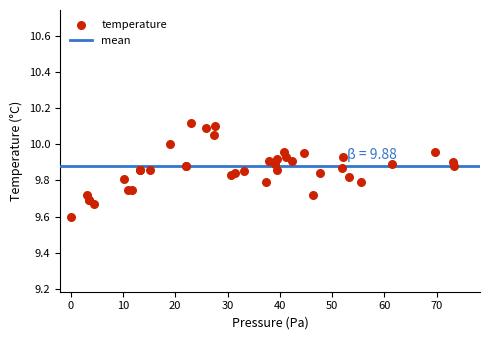

What Y value in the scatter plot is closest to 9?

9.6